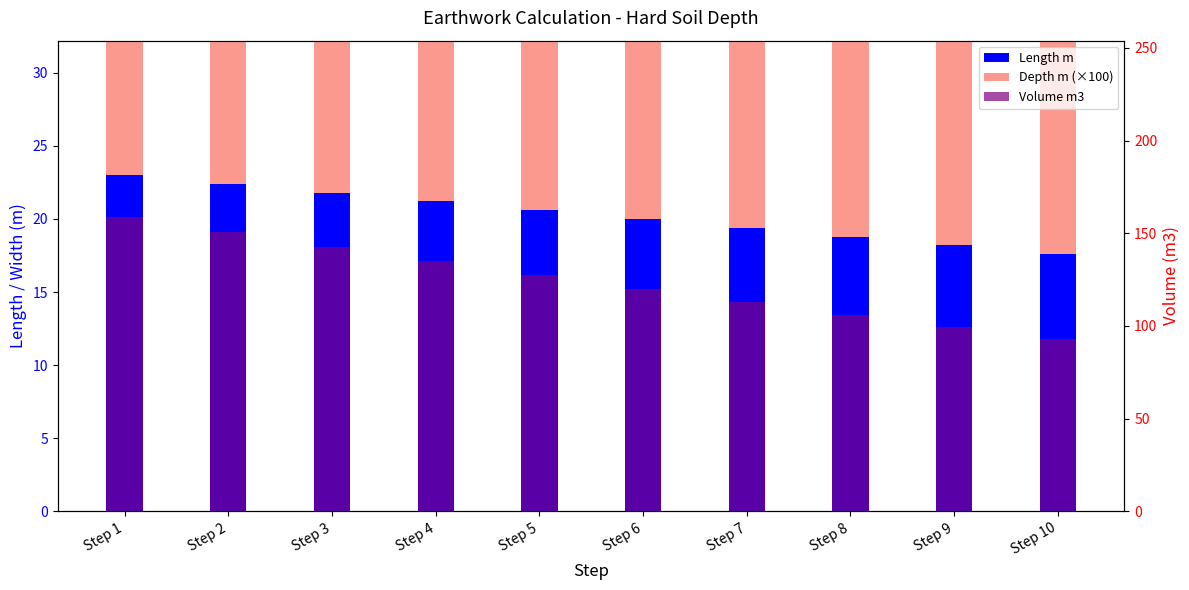

Reading right to left, transcribe all the data shown in this chart.

Length m: 17.6	18.2	18.8	19.4	20.0	20.6	21.2	21.8	22.4	23.0
Depth m (×100): 30.0	30.0	30.0	30.0	30.0	30.0	30.0	30.0	30.0	30.0
Volume m3: 92.9	99.4	106.0	112.9	120.0	127.3	134.8	142.6	150.5	158.7